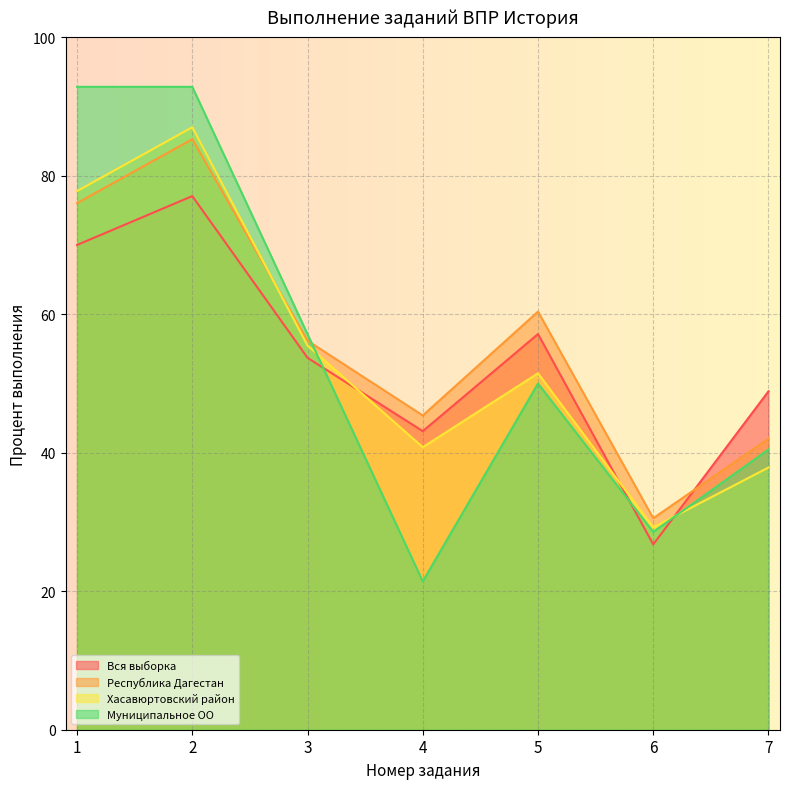

At 5, list the series in order from smallest to largest.

Муниципальное ОО, Хасавюртовский район, Вся выборка, Республика Дагестан